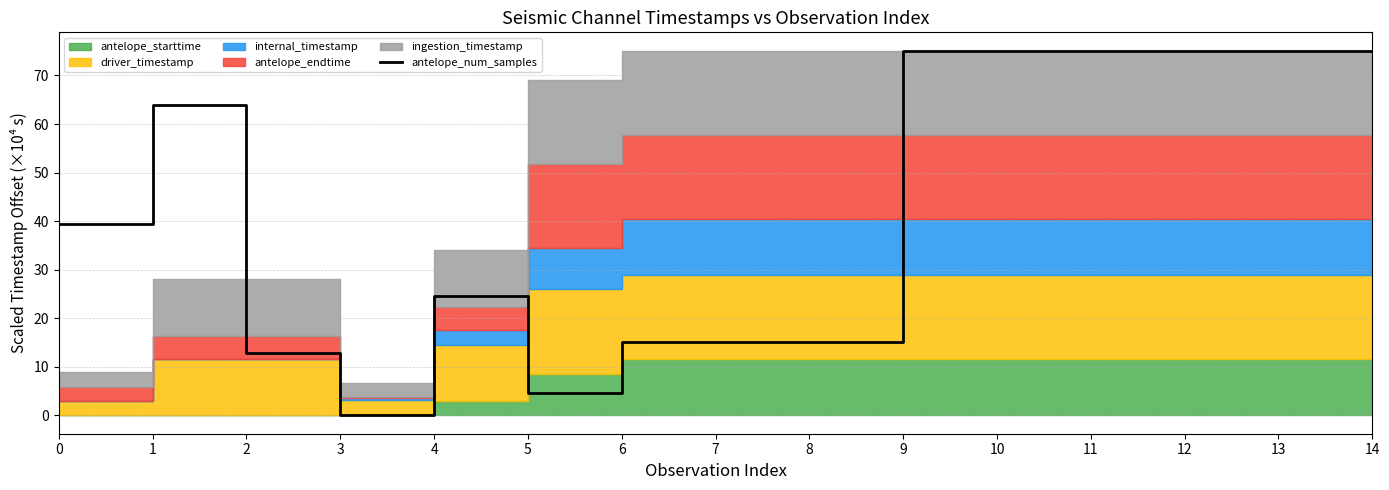

What is the value of the 5th point from the left?

24.7